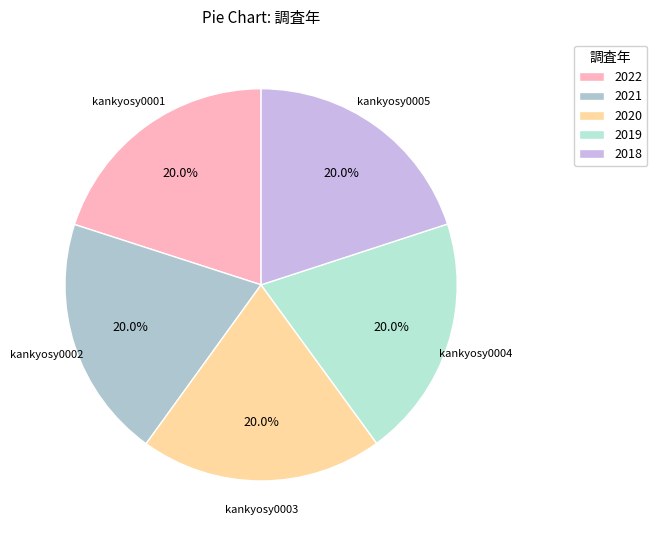

What portion of the pie excludes kankyosy0001?

80.0%